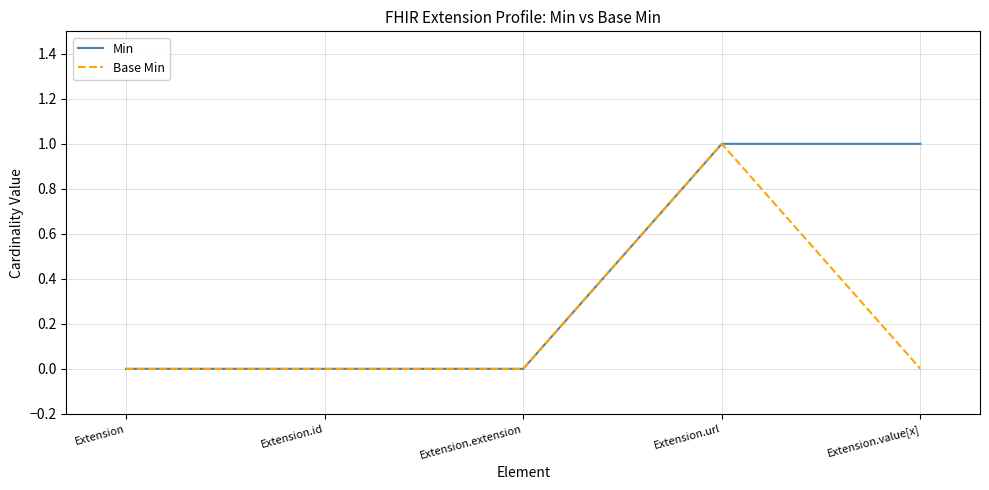

The value of Base Min at Extension.id is 0. True or false?

True